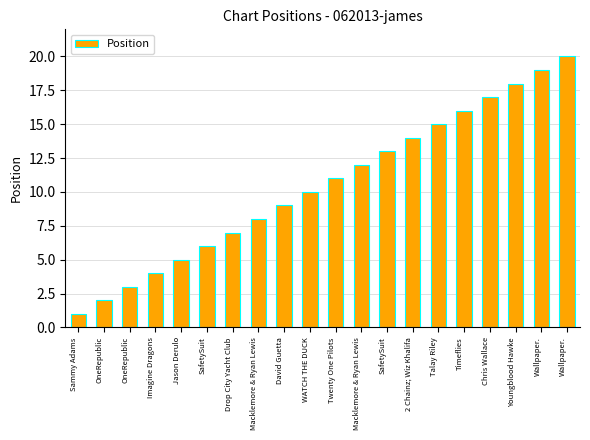

What is the change in value from OneRepublic to Imagine Dragons?

+1